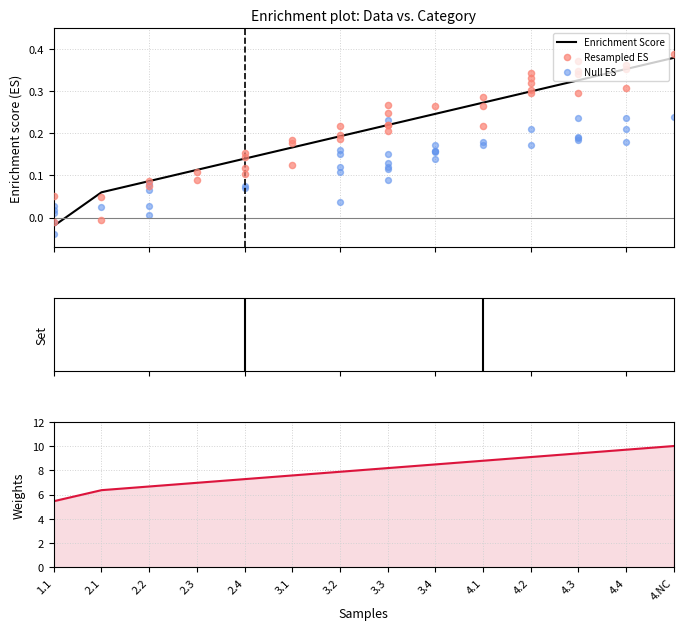

What is the change in value from 3.1 to 4.2?

+0.1